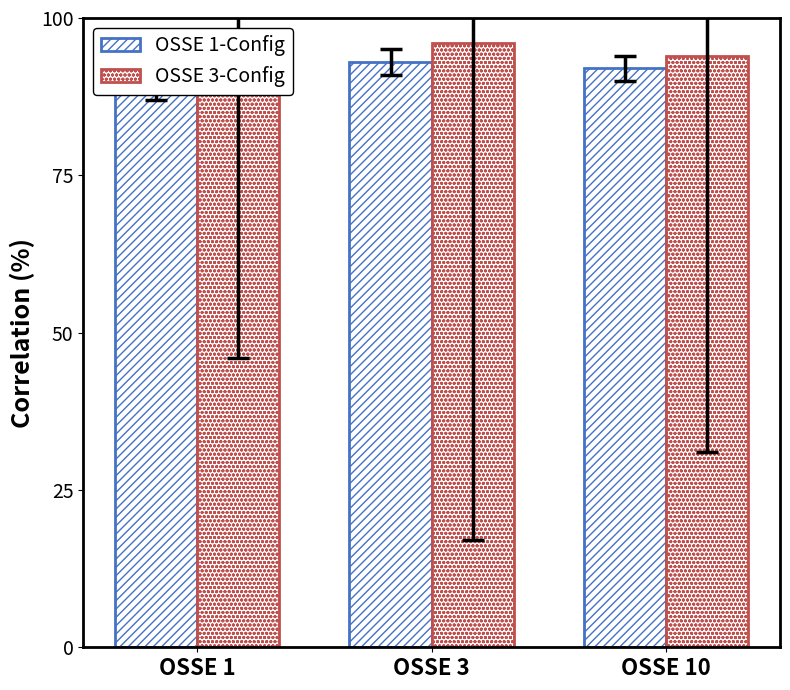

Between OSSE 1 and OSSE 3, which is larger?

OSSE 3